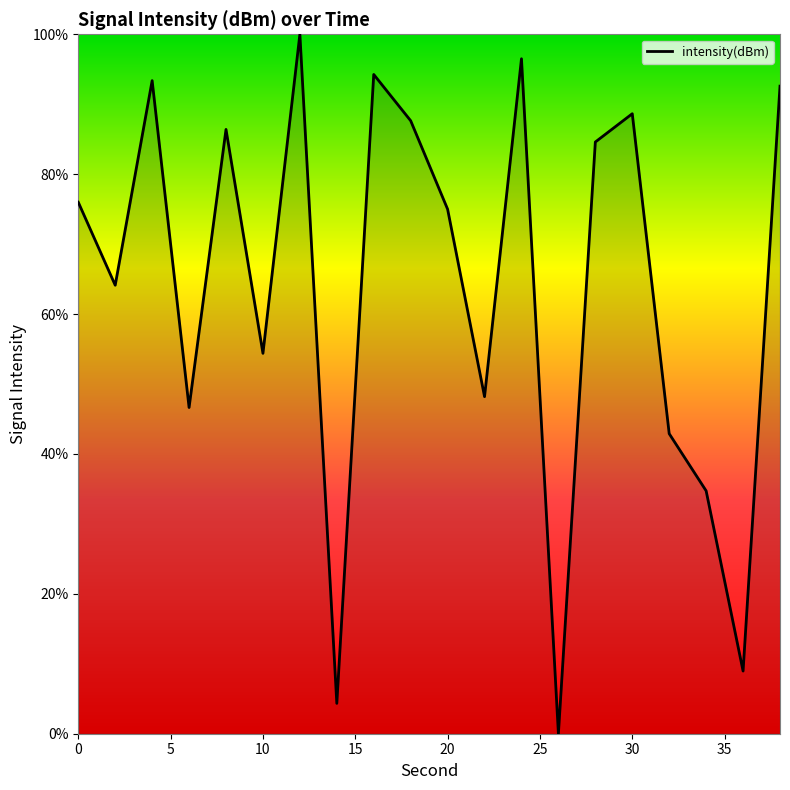

What is the greatest value displayed?

100.0